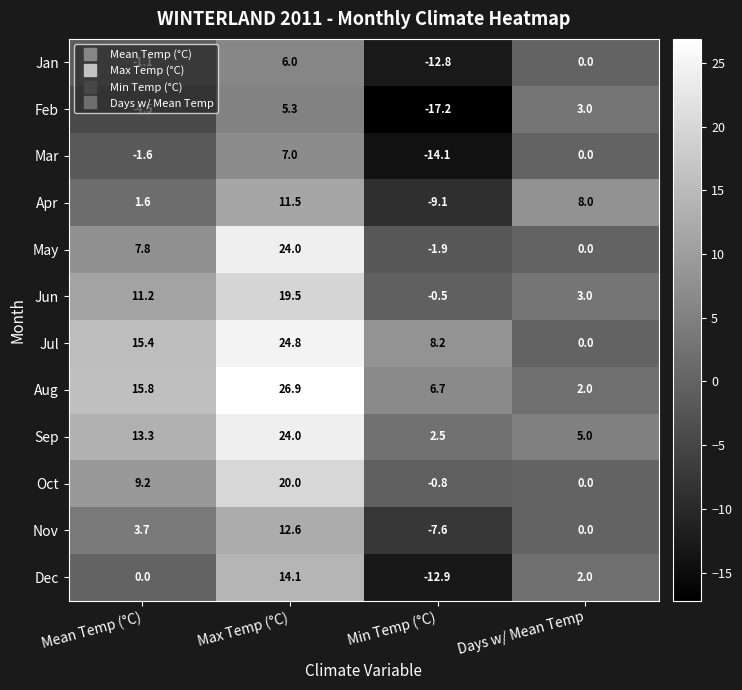

What is the greatest value displayed?

26.9